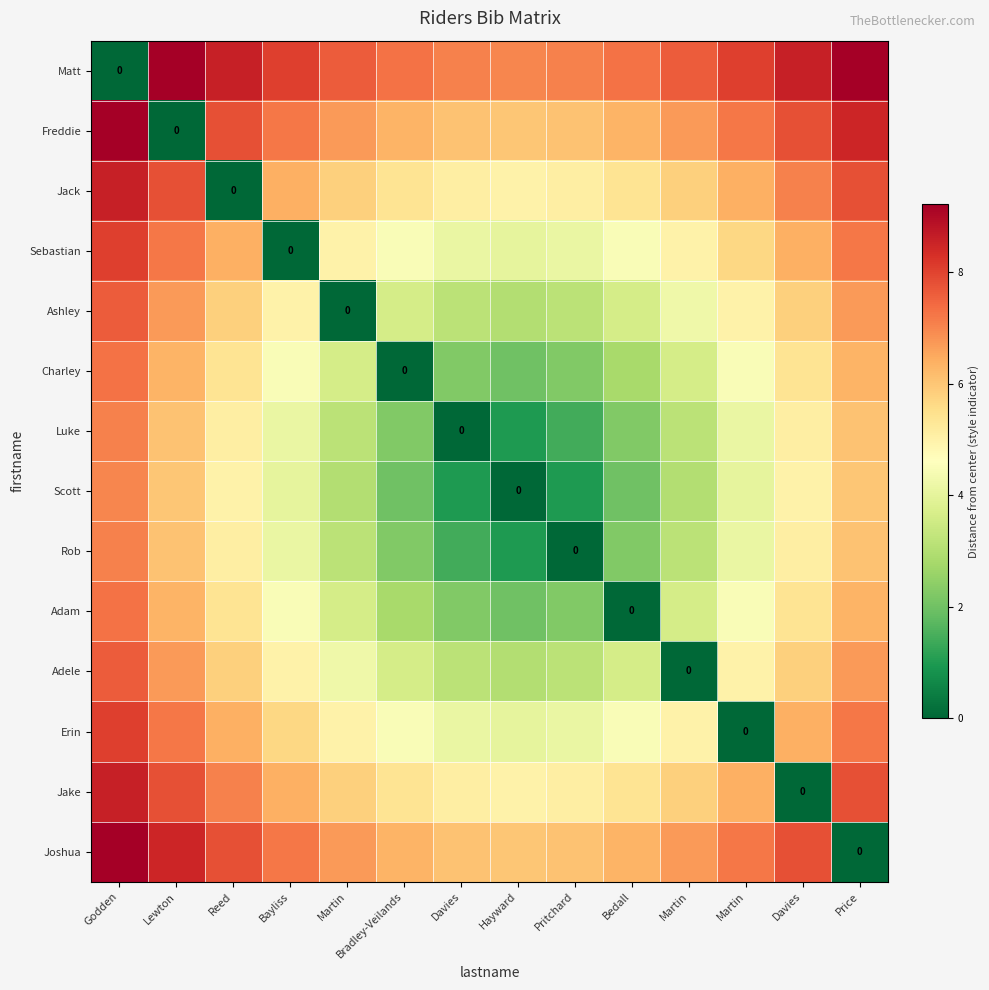

Count the number of categories in the chart.

14